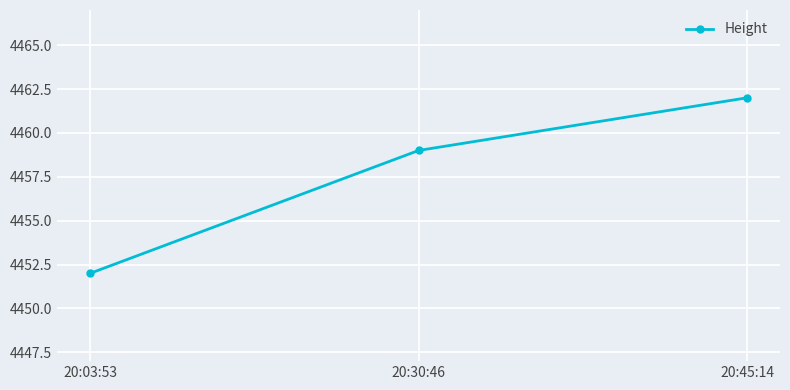

List the labels in order of value, largest first.

20:45:14, 20:30:46, 20:03:53